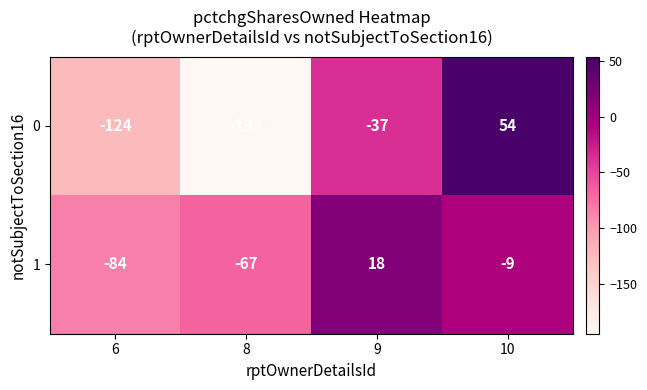

Reading left to right, what are all the values shown in this chart?

0: 6=-124	8=-195	9=-37	10=54
1: 6=-84	8=-67	9=18	10=-9